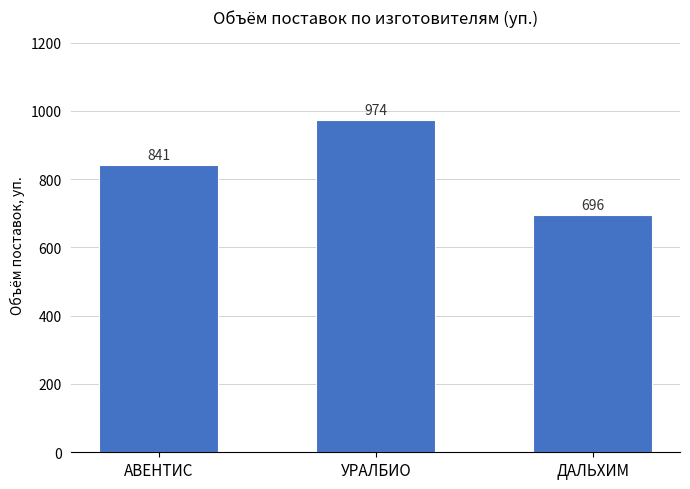

Count the values in the range 696 to 974.

3